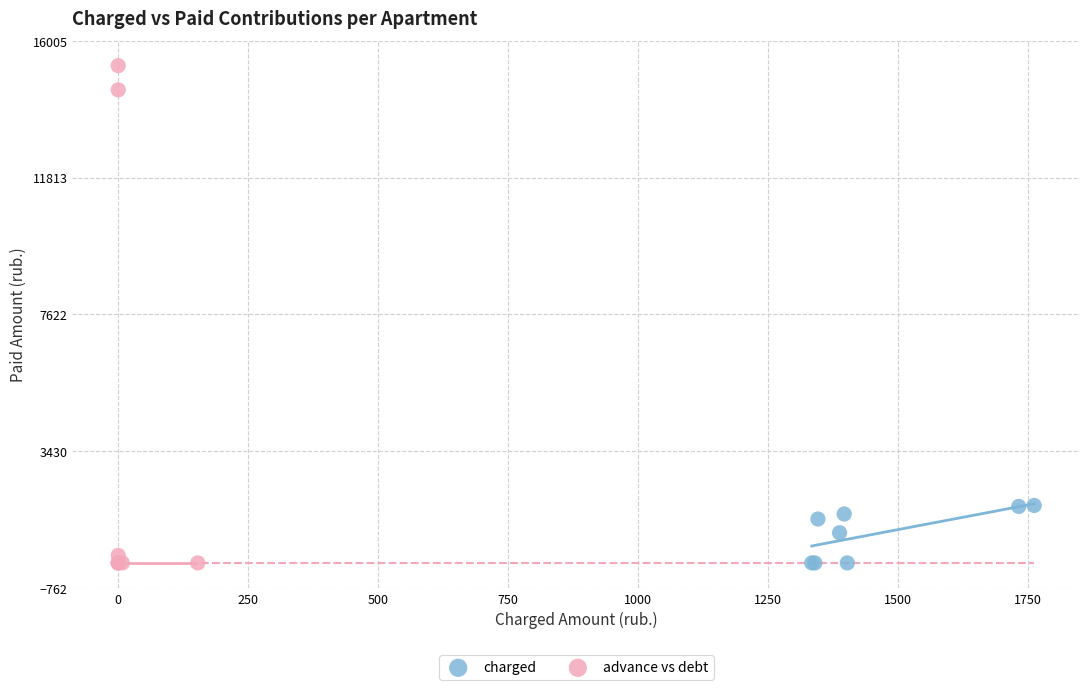

What are all the series names shown in the legend?

charged, advance vs debt